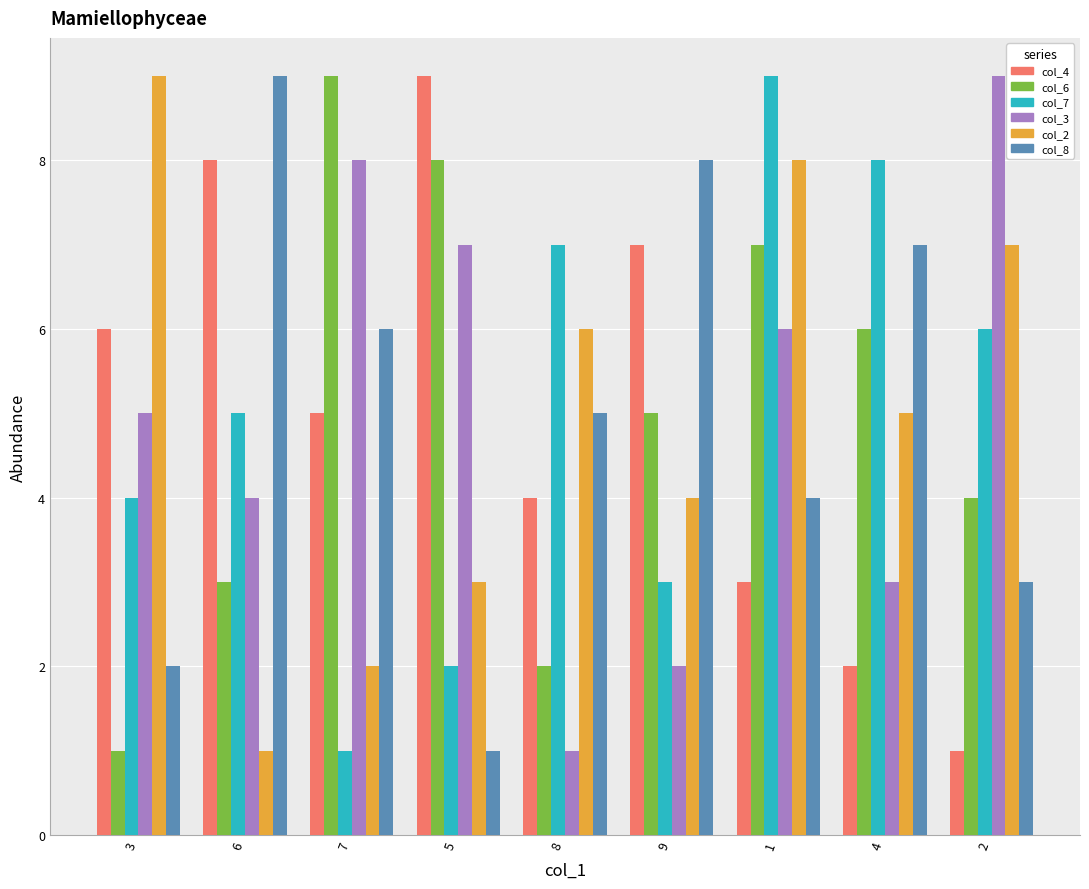

Rank the categories by col_8 value from highest to lowest.

6, 9, 4, 7, 8, 1, 2, 3, 5